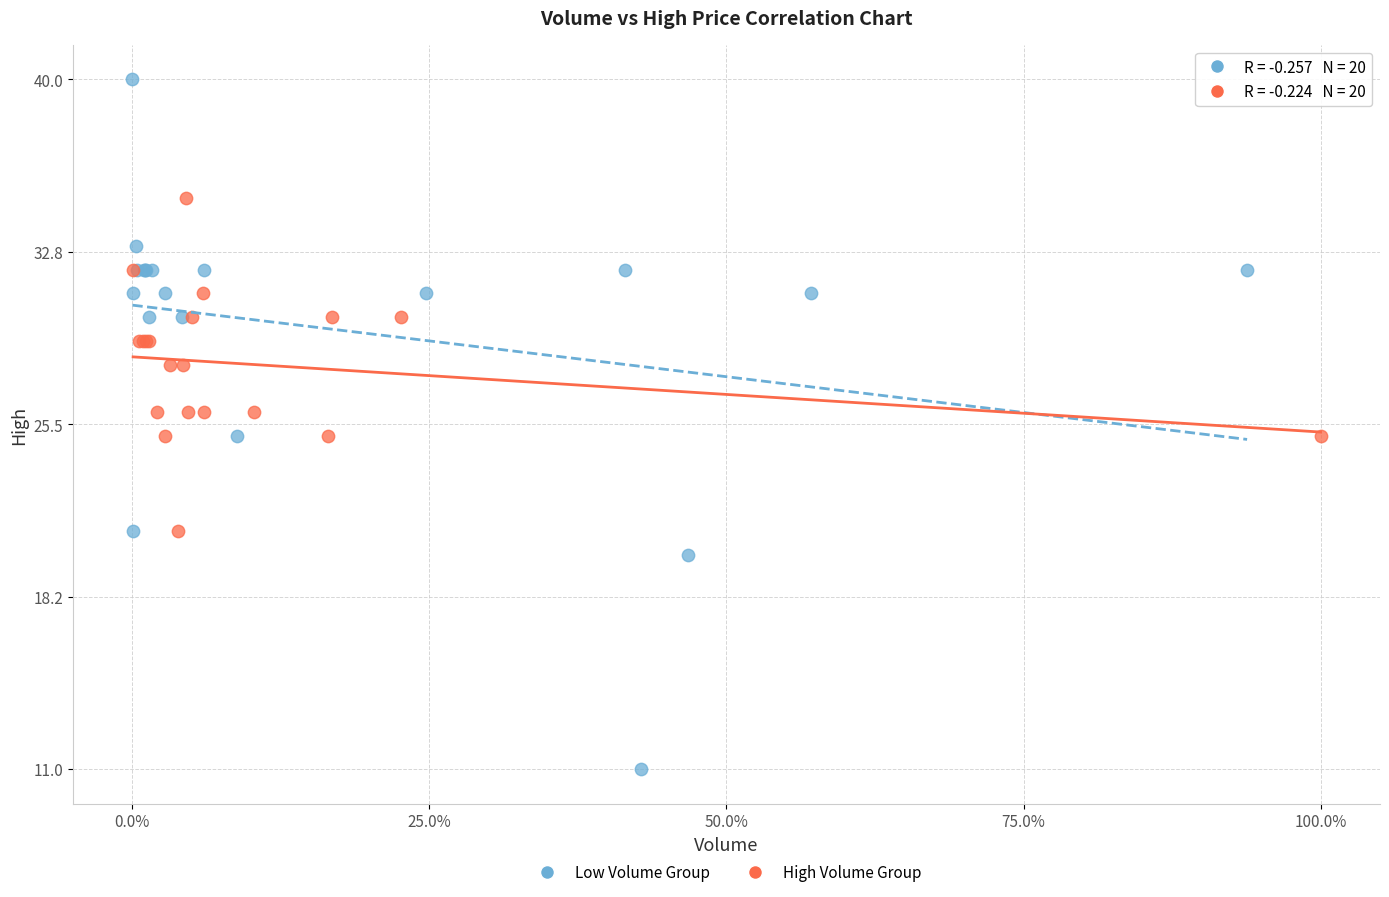

Which series has the largest Y range (max minus min)?

Low Volume Group